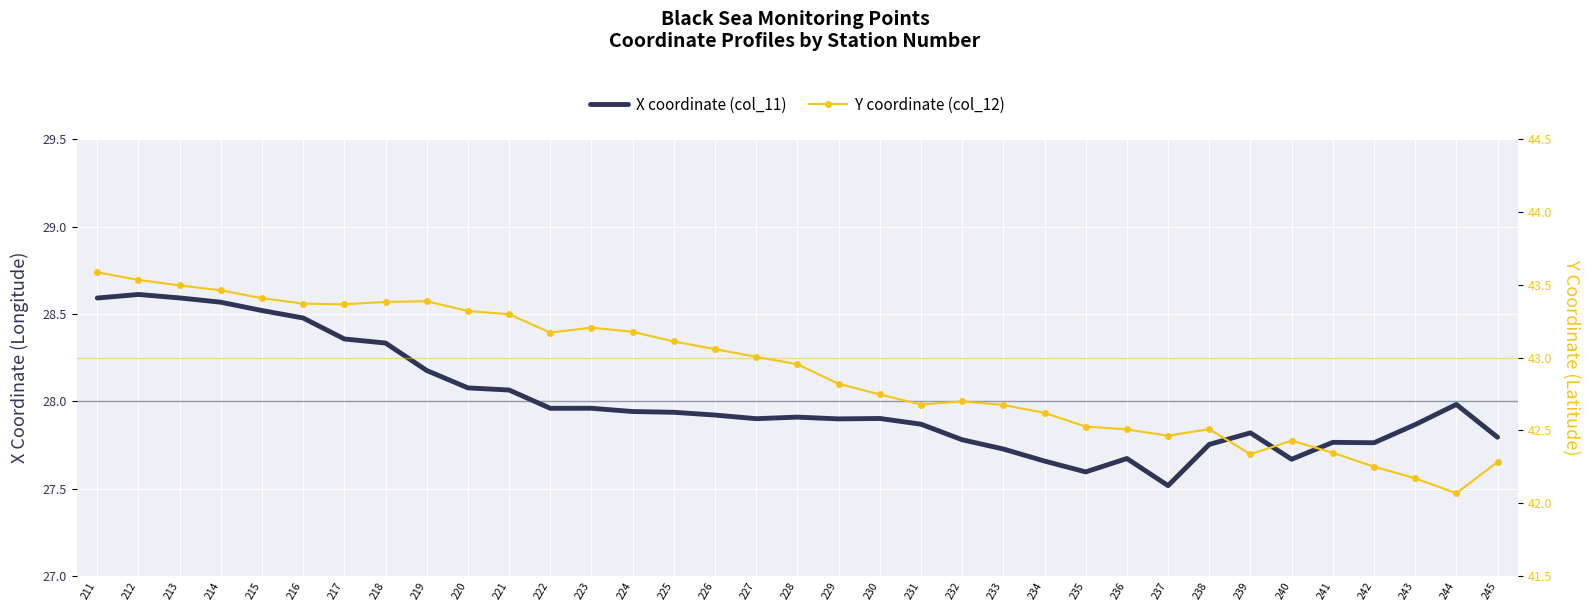

Which series changed the most between 234 and 238?

Y coordinate (col_12)